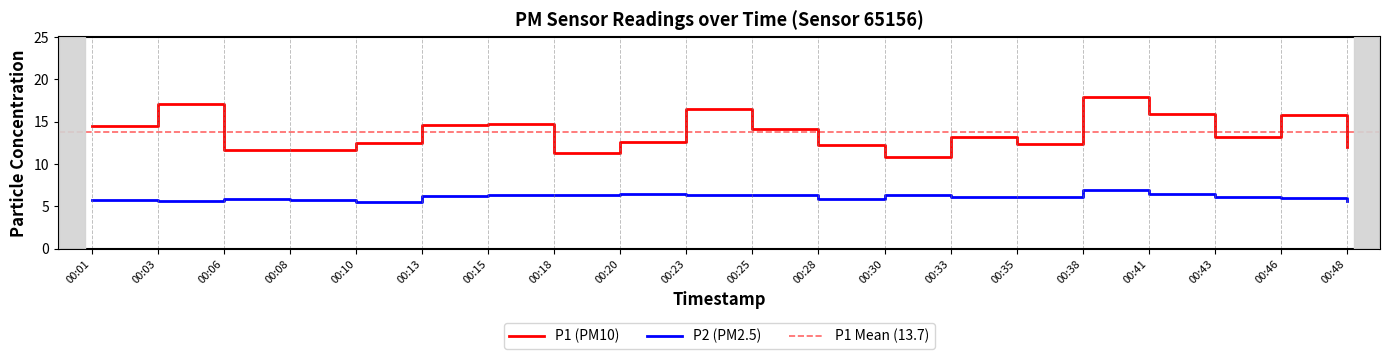

Read the P2 value at 00:28.

5.9